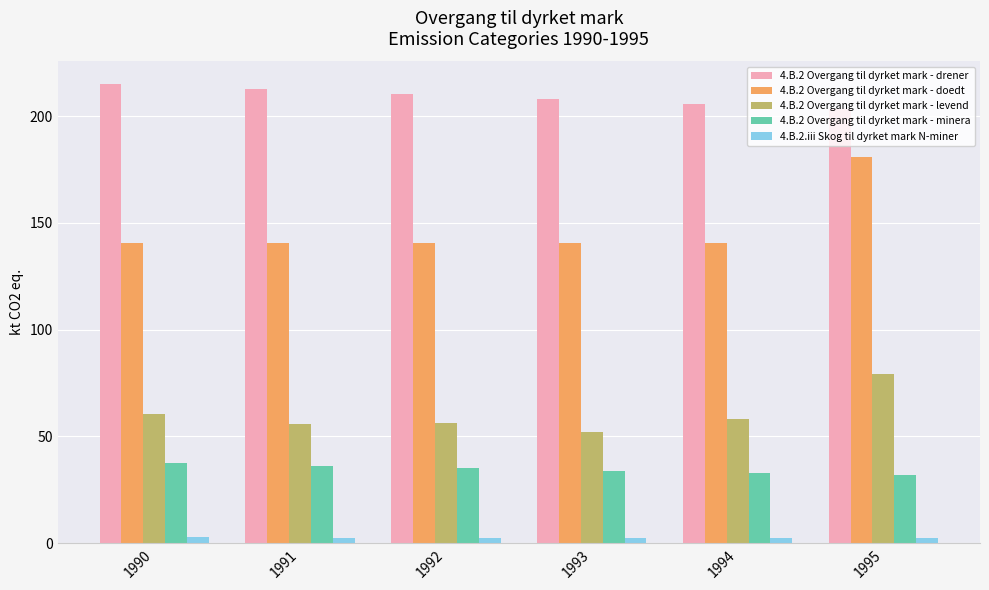

Where does the 4.B.2 Overgang til dyrket mark - drener series first go above 210?

1990